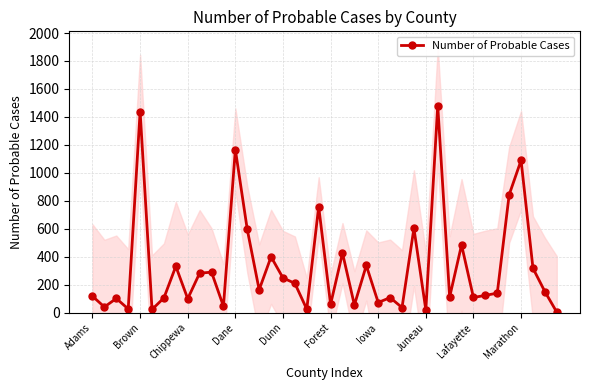

True or false: Number of Probable Cases has a value of 248 at Dunn.

True